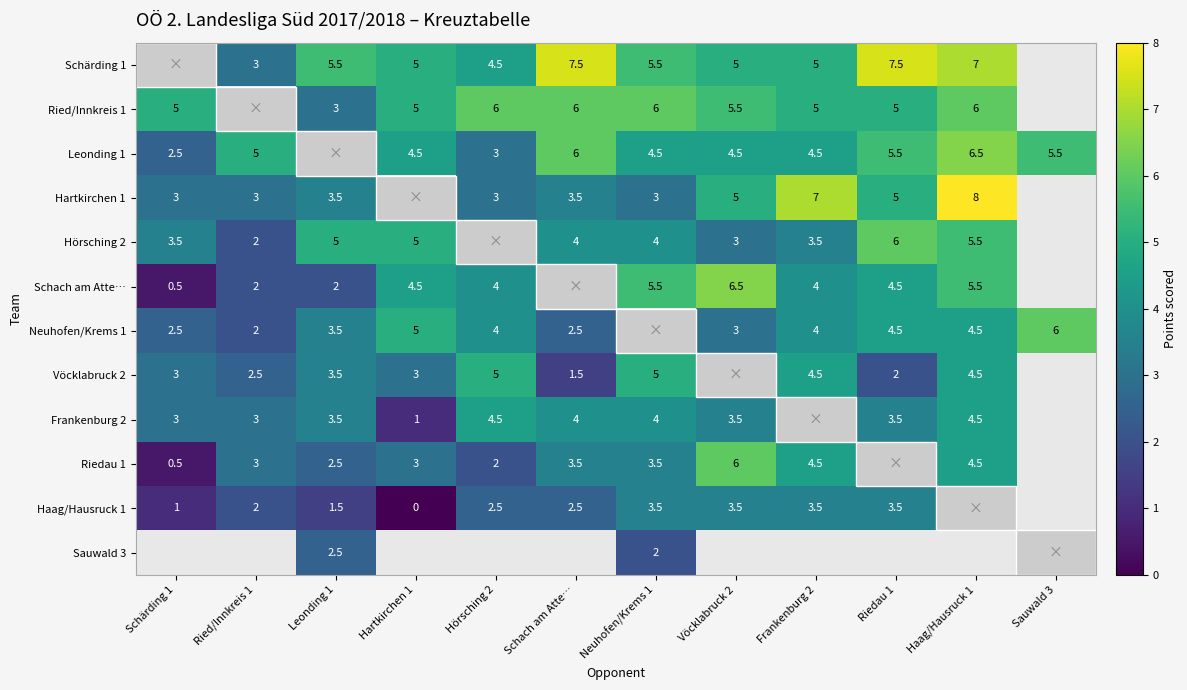

What is the sum of the Schach am Atte… values at Haag/Hausruck 1 and Schärding 1?

6.0